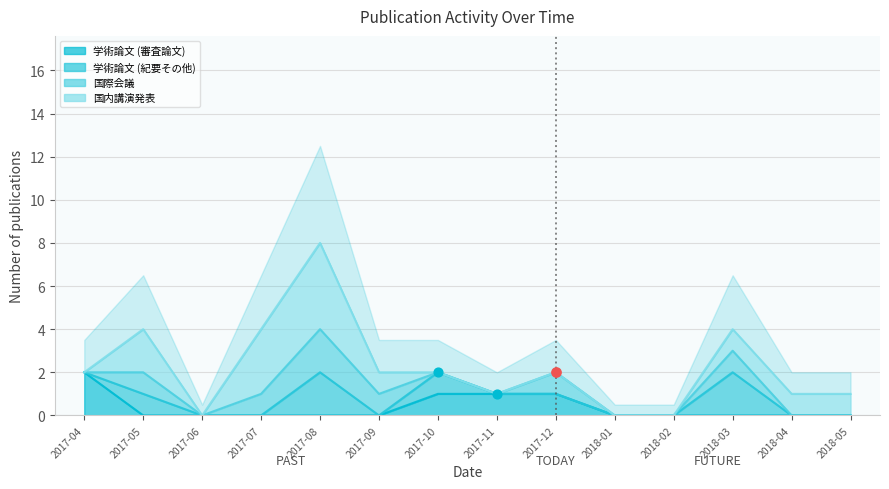

Is the value of 学術論文 (審査論文) at 2017-06 greater than the value of 学術論文 (紀要その他) at 2017-05?

No